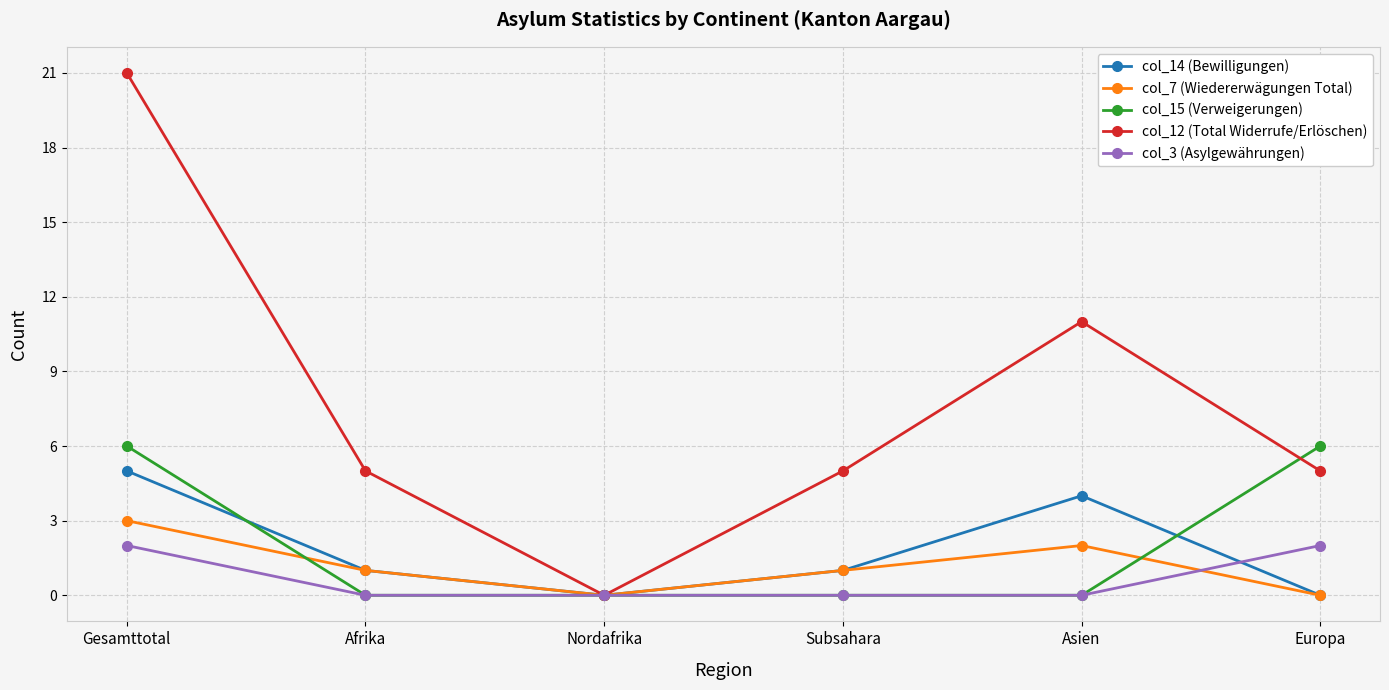

Where is col_12 (Total Widerrufe/Erlöschen) nearest to the value 10?

Asien